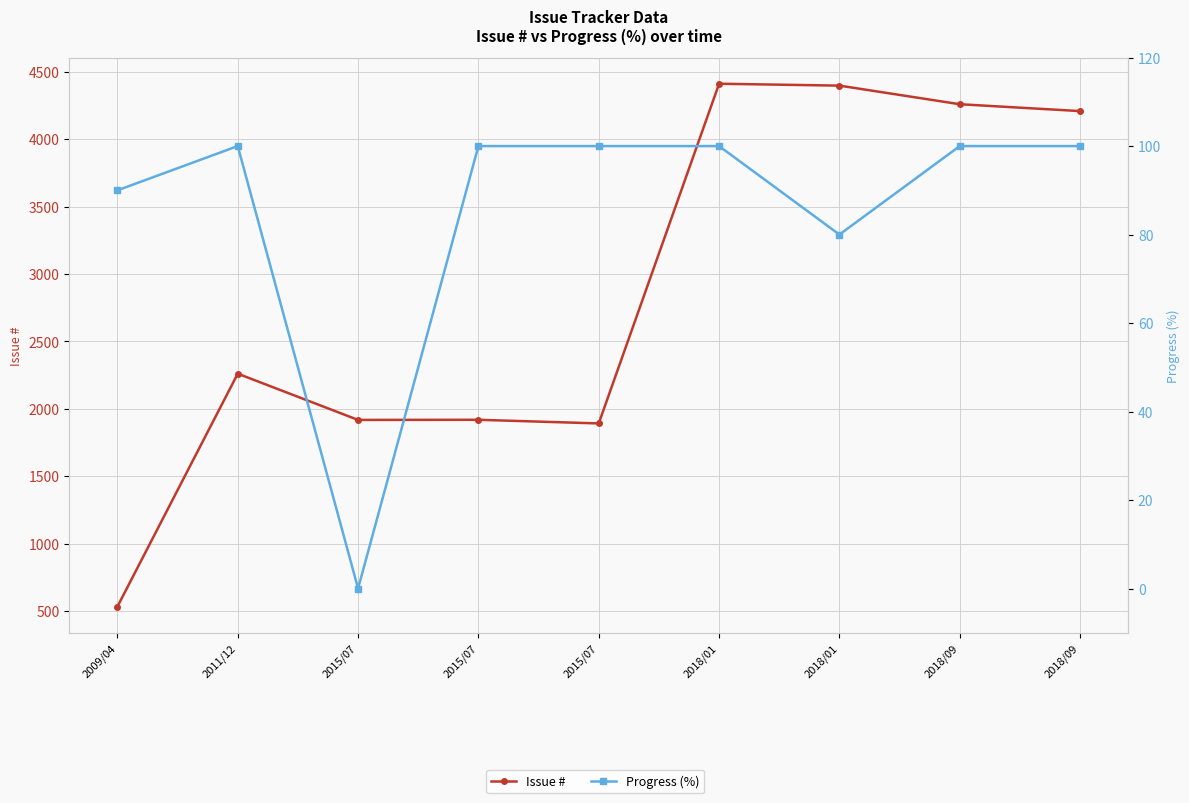

Is this an area chart (filled region under the line)?

No